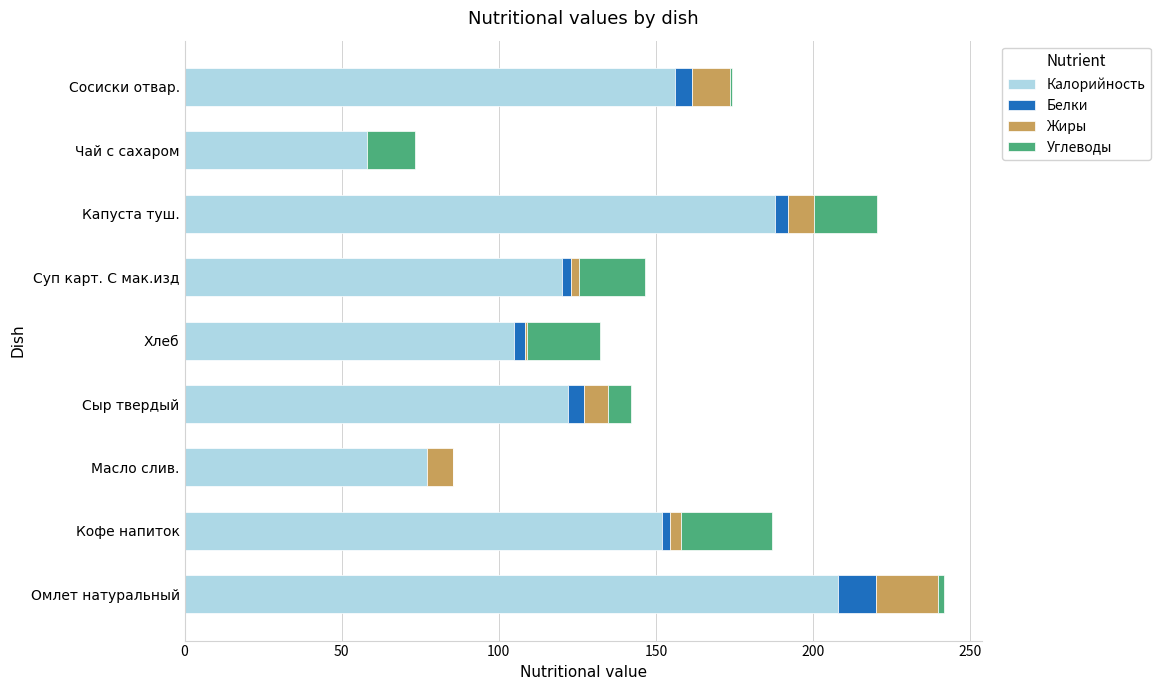

What is the maximum value for Калорийность?

208.0